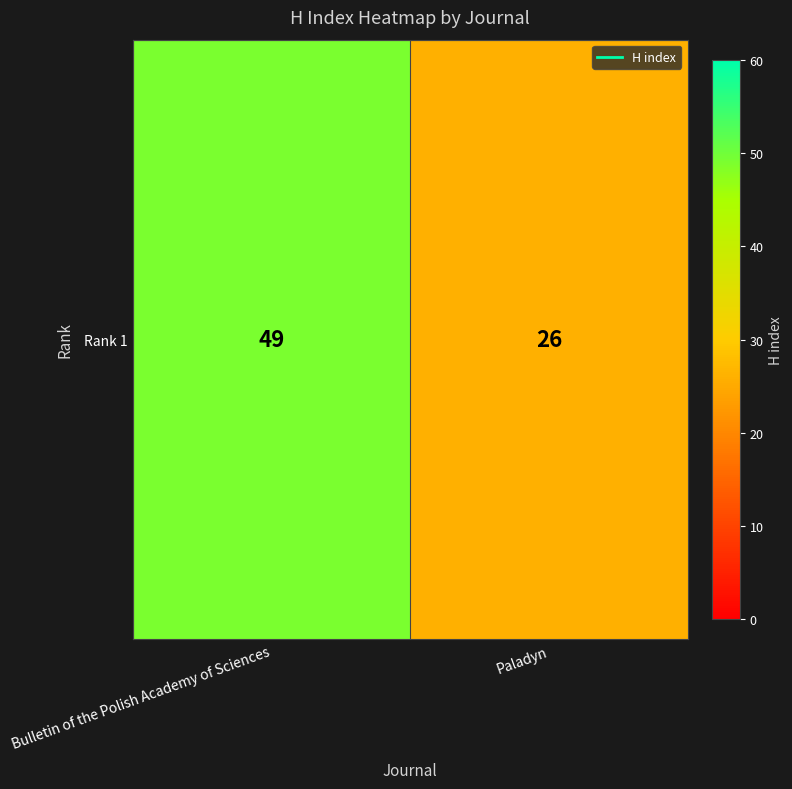

Which category has the highest value across all series?

Bulletin of the Polish Academy of Sciences